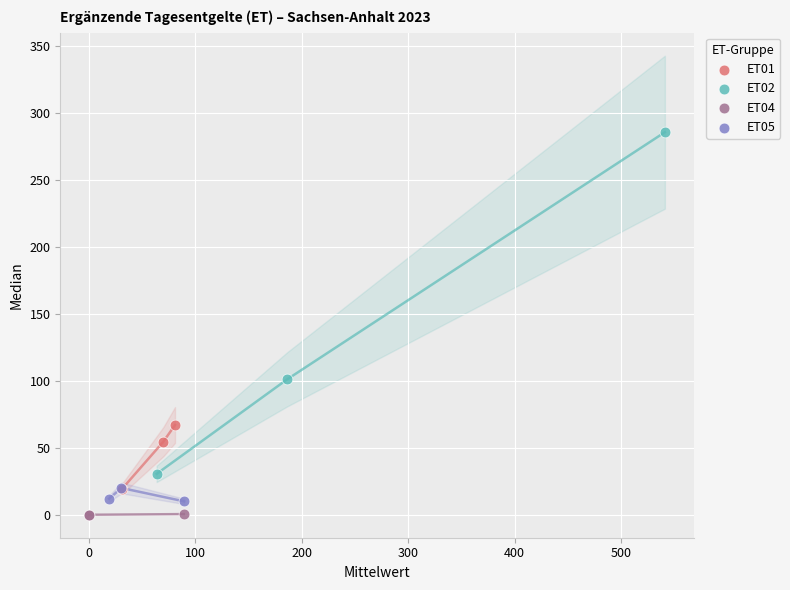

Which series has the largest Y range (max minus min)?

ET02